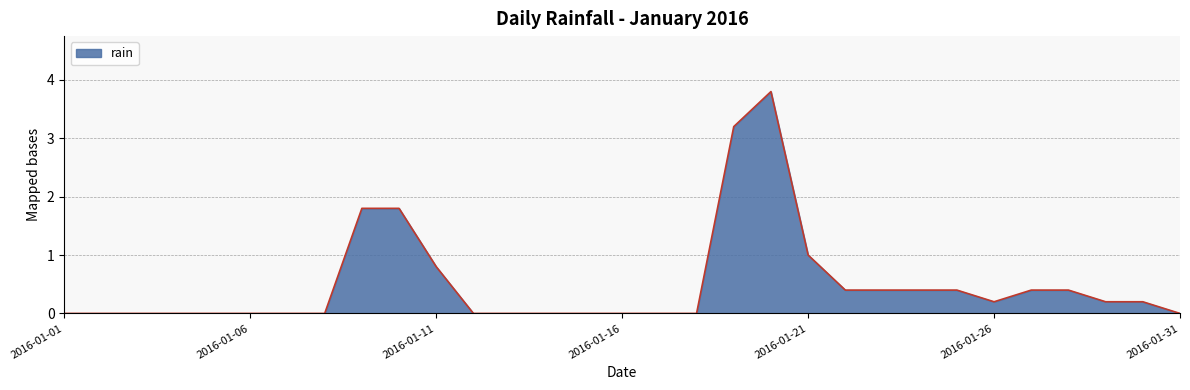

How many lines are shown in the chart?

1